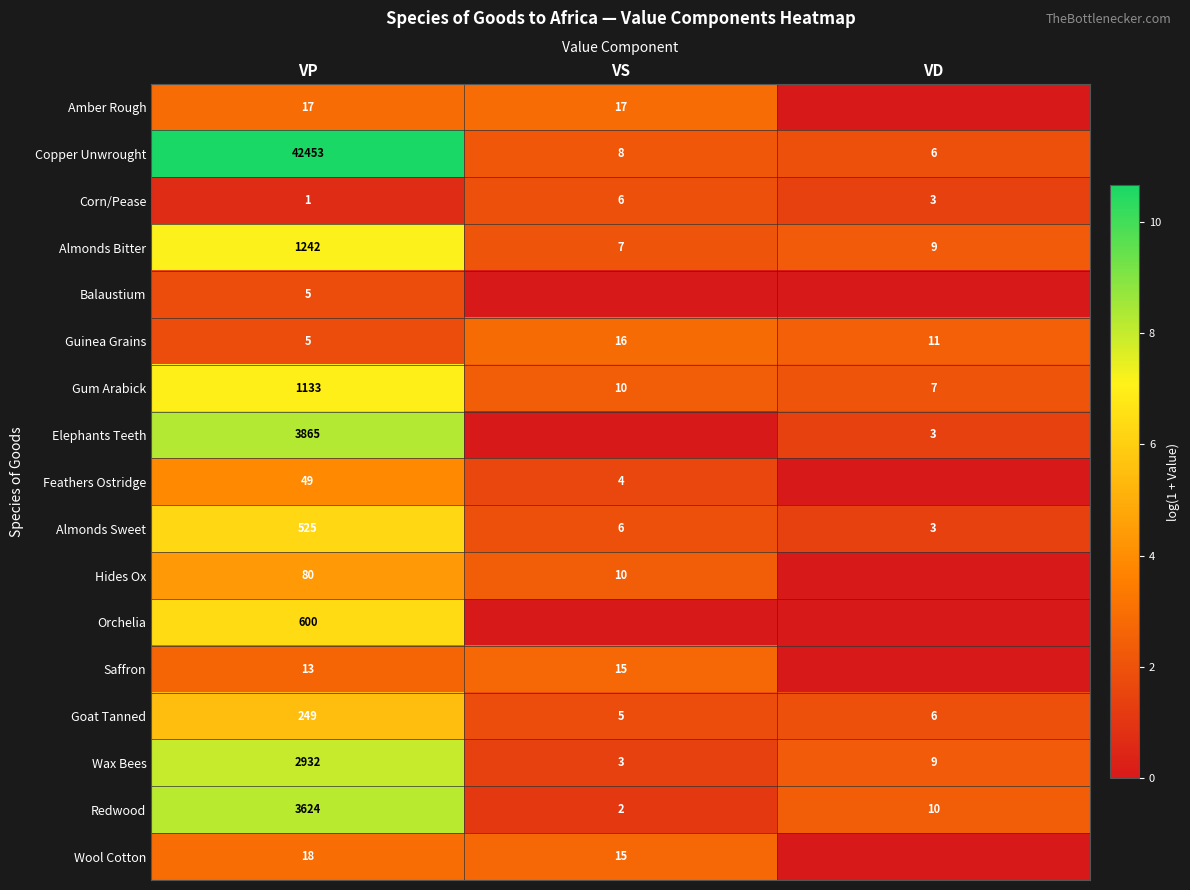

Is it true that Hides Ox equals 7.0 at VP?

False